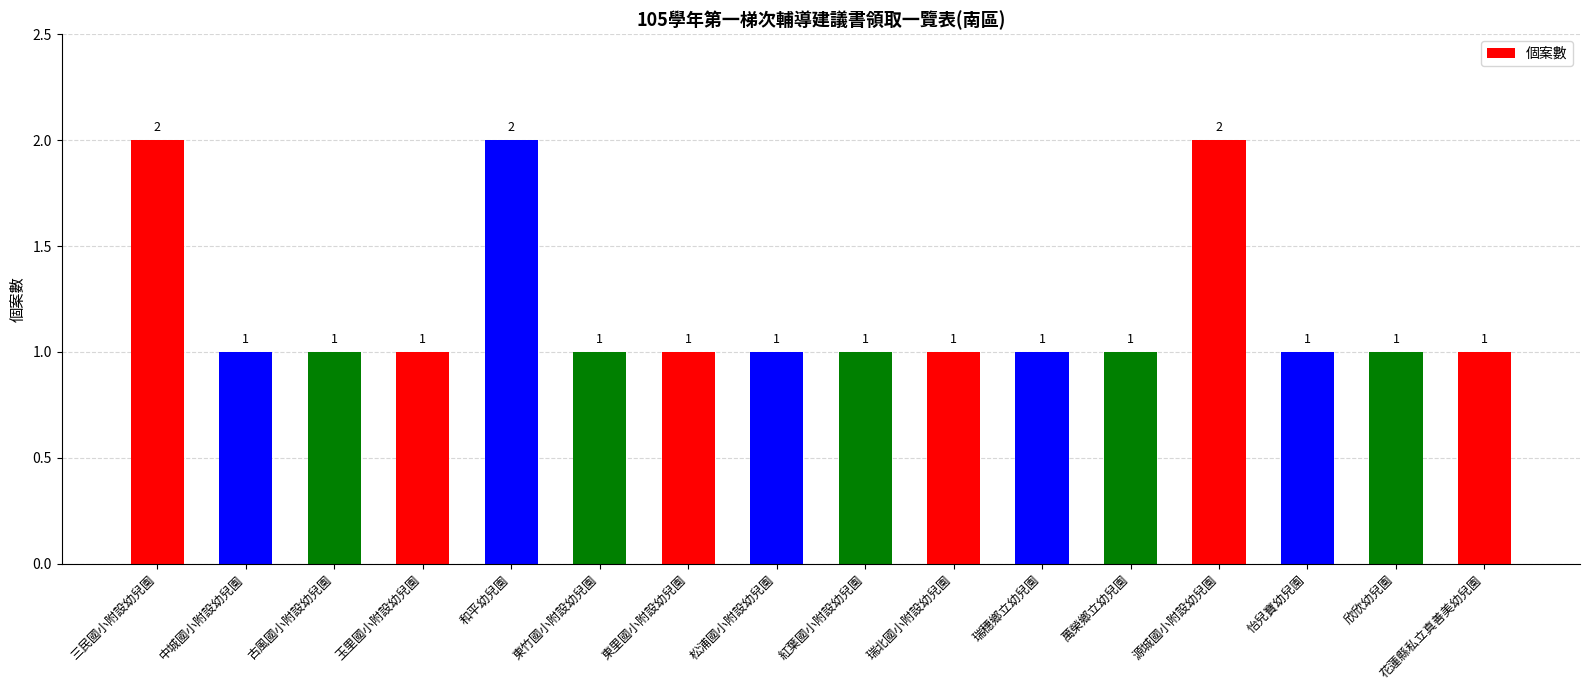

Does the chart contain any negative values?

No